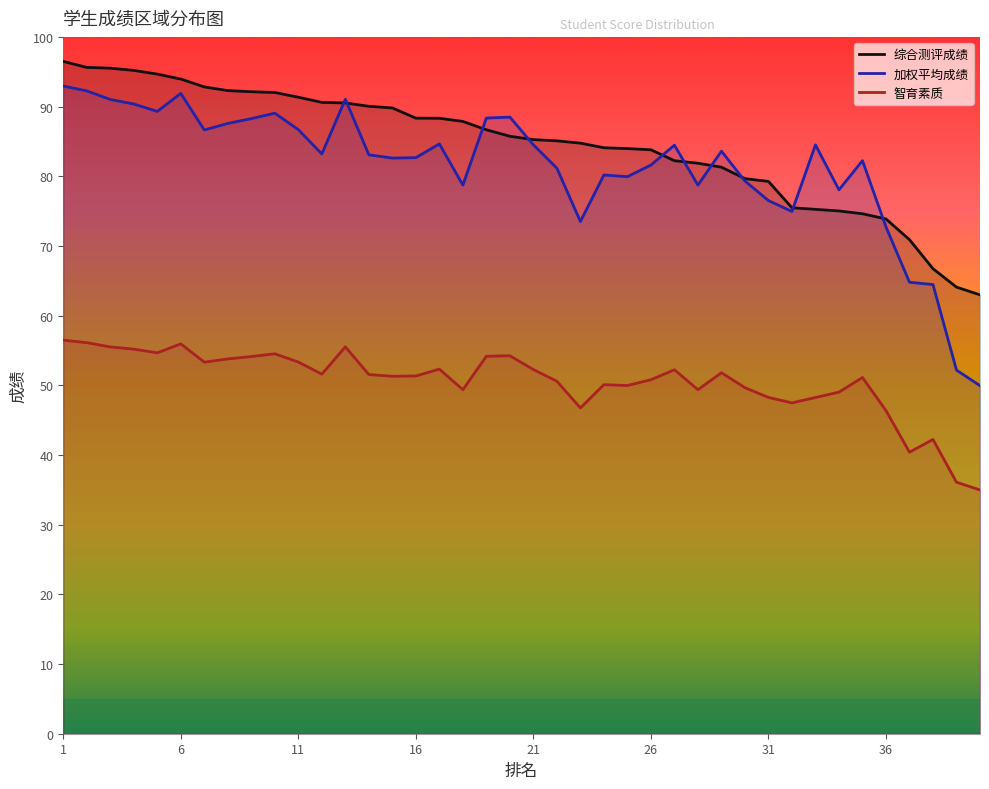

True or false: 加权平均成绩 and 综合测评成绩 cross at least once.

True